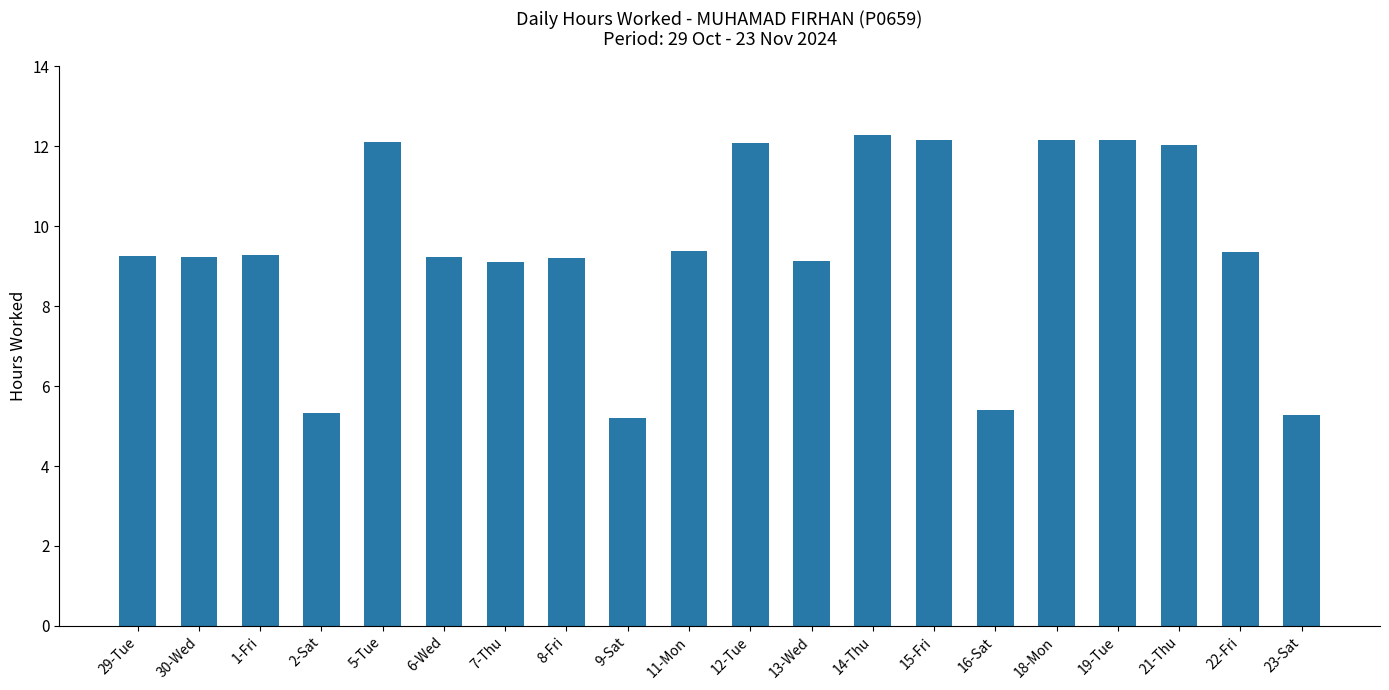

What is the greatest value displayed?

12.3